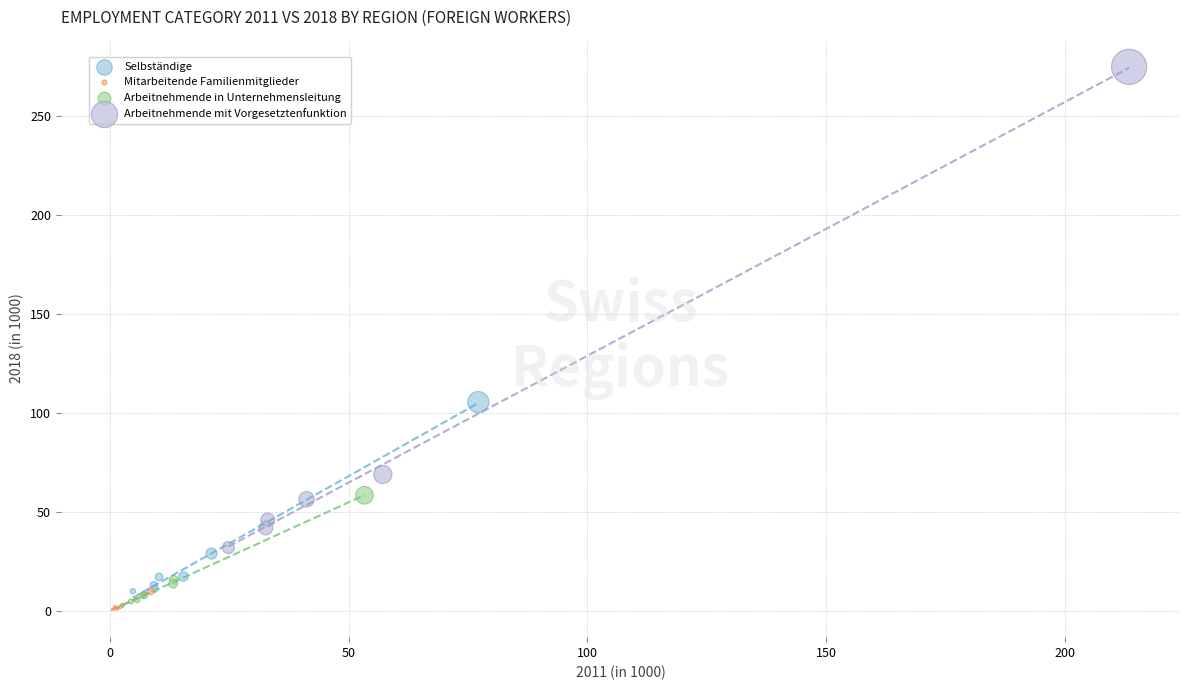

Which series has the widest spread of Y values?

Arbeitnehmende mit Vorgesetztenfunktion